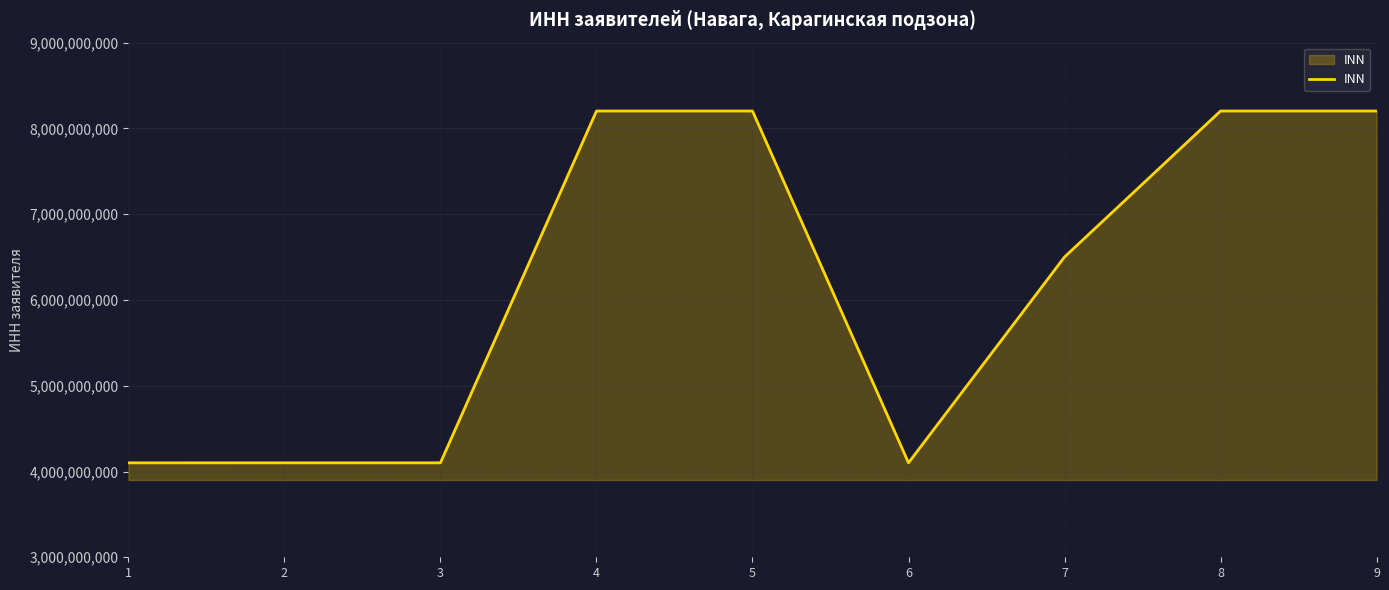

True or false: the data has more than 0 interior local peaks.

True